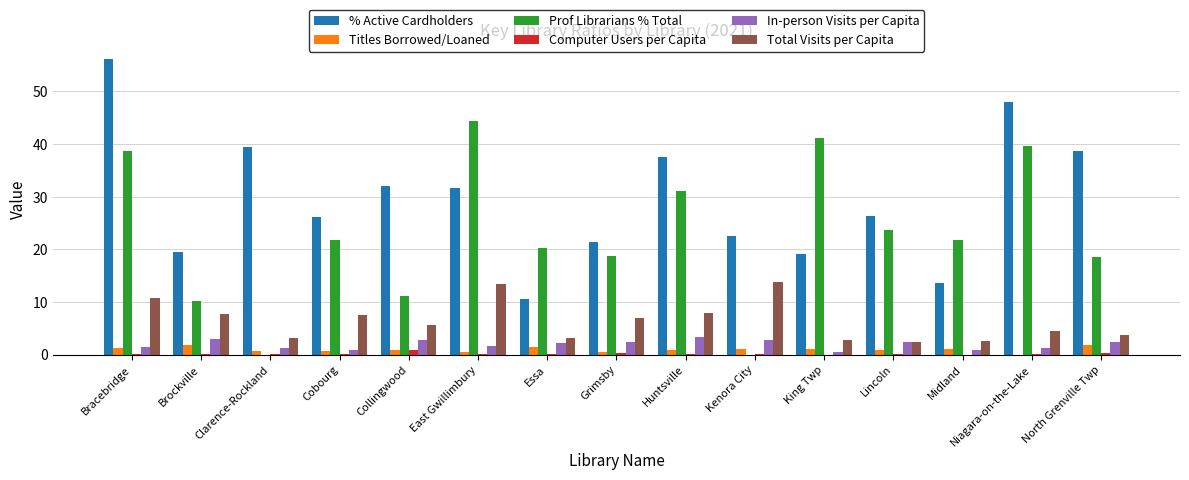

How many values in Titles Borrowed/Loaned are above zero?

14